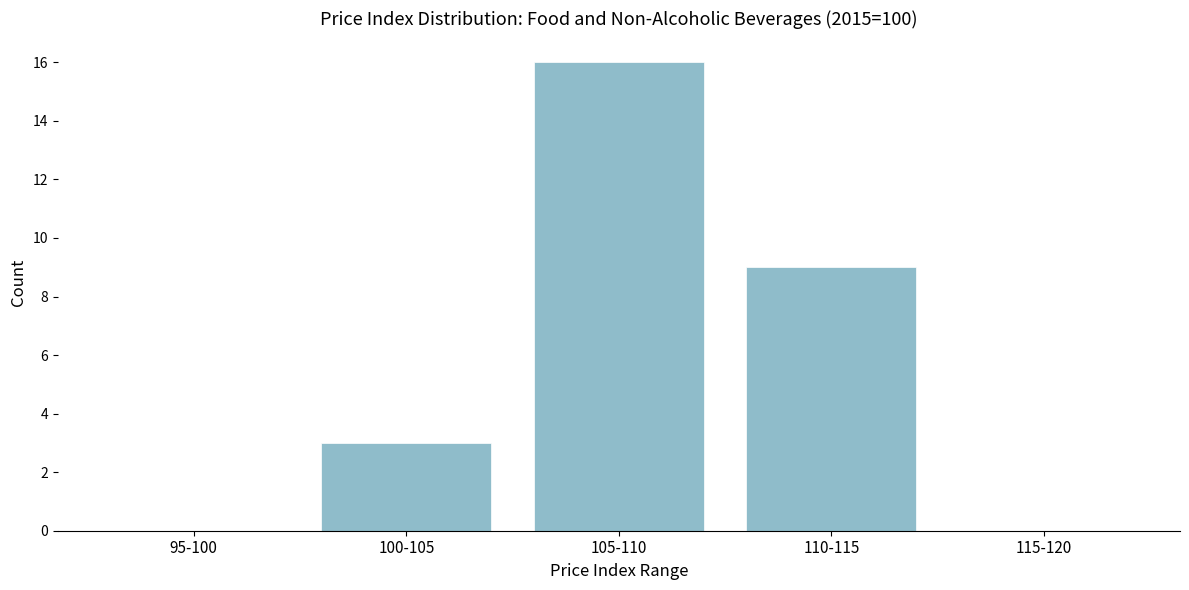

Reading left to right, what are all the values shown in this chart?

95-100=0	100-105=3	105-110=16	110-115=9	115-120=0